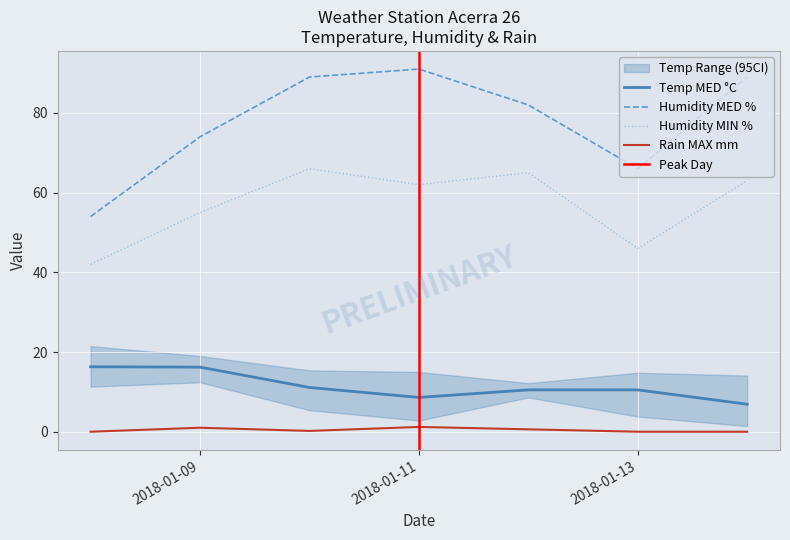

Reading left to right, transcribe all the data shown in this chart.

Temp MED: 2018-01-08=16.3	2018-01-09=16.2	2018-01-10=11.1	2018-01-11=8.6	2018-01-12=10.5	2018-01-13=10.5	2018-01-14=6.9
Humidity MED: 2018-01-08=54.0	2018-01-09=74.0	2018-01-10=89.0	2018-01-11=91.0	2018-01-12=82.0	2018-01-13=66.0	2018-01-14=89.0
Humidity MIN: 2018-01-08=42.0	2018-01-09=55.0	2018-01-10=66.0	2018-01-11=62.0	2018-01-12=65.0	2018-01-13=46.0	2018-01-14=63.0
Rain MAX: 2018-01-08=0.0	2018-01-09=1.0	2018-01-10=0.2	2018-01-11=1.2	2018-01-12=0.6	2018-01-13=0.0	2018-01-14=0.0